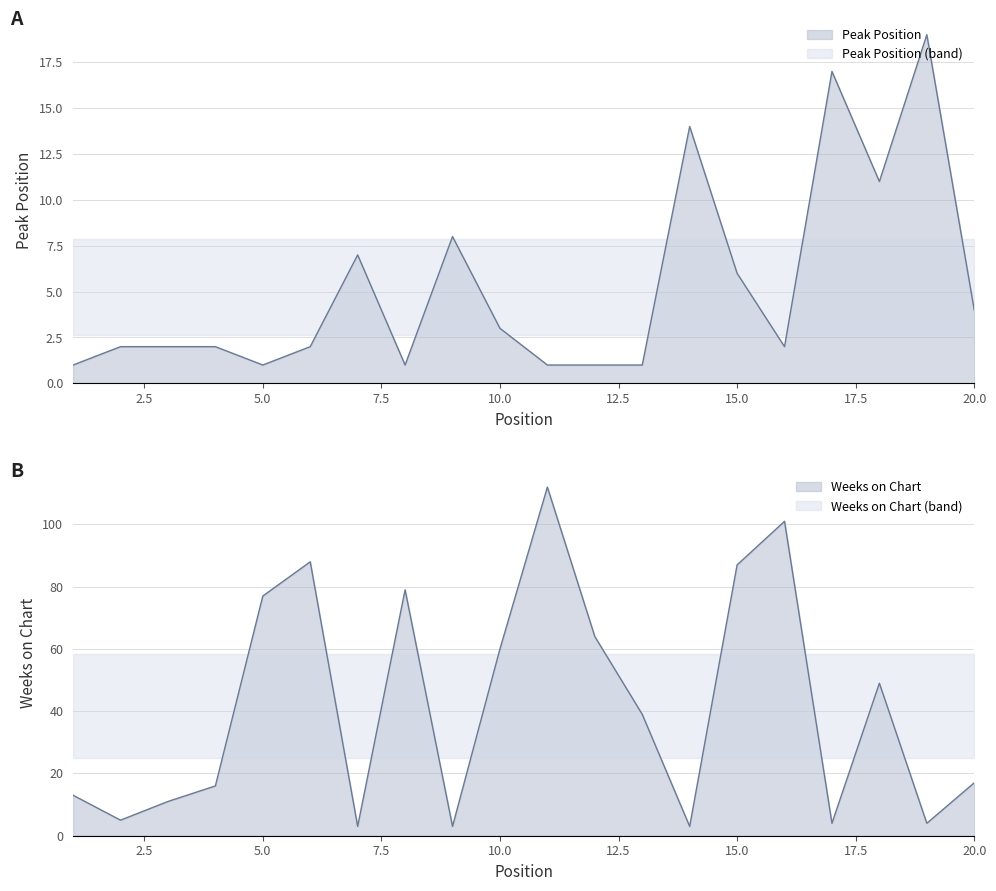

Reading left to right, extract all data points from this chart.

Peak Position: 1=1	2=2	3=2	4=2	5=1	6=2	7=7	8=1	9=8	10=3	11=1	12=1	13=1	14=14	15=6	16=2	17=17	18=11	19=19	20=4
Weeks on Chart: 1=13	2=5	3=11	4=16	5=77	6=88	7=3	8=79	9=3	10=60	11=112	12=64	13=39	14=3	15=87	16=101	17=4	18=49	19=4	20=17